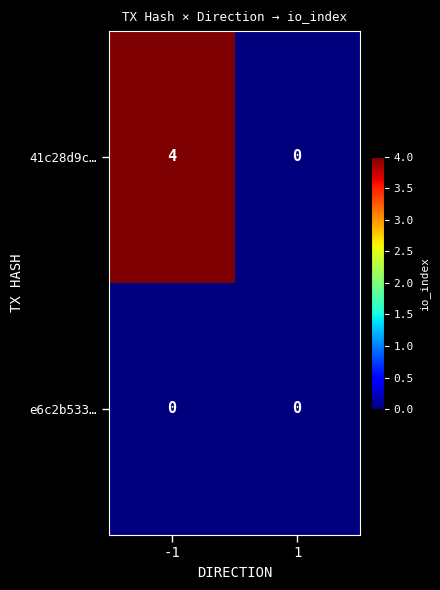

What is the total value across all series at -1?

4